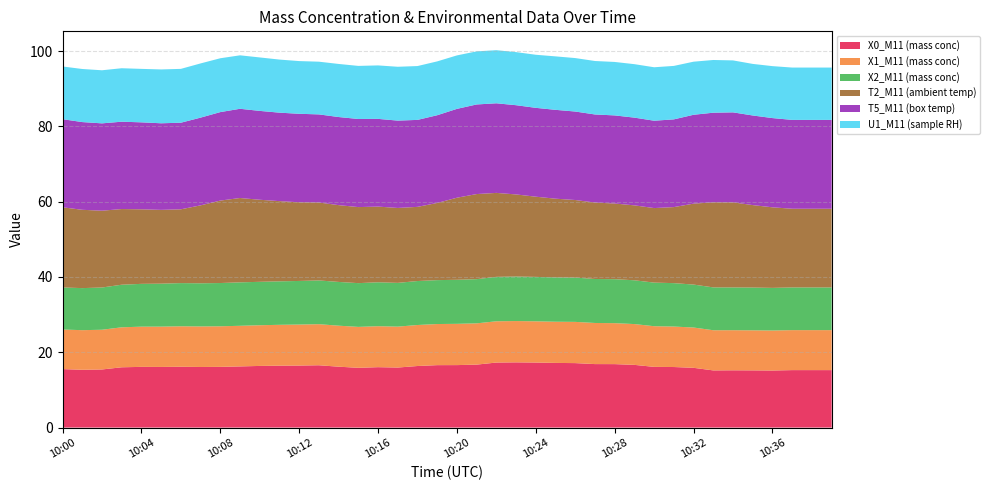

Reading left to right, list all the values displayed in this chart.

X0_M11 (mass conc): 10:00=15.5	10:01=15.3	10:02=15.4	10:03=16.0	10:04=16.1	10:05=16.1	10:06=16.1	10:07=16.1	10:08=16.1	10:09=16.2	10:10=16.4	10:11=16.4	10:12=16.5	10:13=16.6	10:14=16.2	10:15=15.9	10:16=16.0	10:17=15.9	10:18=16.4	10:19=16.6	10:20=16.6	10:21=16.7	10:22=17.3	10:23=17.3	10:24=17.3	10:25=17.2	10:26=17.1	10:27=16.9	10:28=16.9	10:29=16.6	10:30=16.1	10:31=16.1	10:32=15.9	10:33=15.2	10:34=15.2	10:35=15.2	10:36=15.2	10:37=15.3	10:38=15.3	10:39=15.3
X1_M11 (mass conc): 10:00=10.5	10:01=10.5	10:02=10.6	10:03=10.6	10:04=10.7	10:05=10.7	10:06=10.8	10:07=10.8	10:08=10.8	10:09=10.8	10:10=10.8	10:11=10.8	10:12=10.9	10:13=10.9	10:14=10.9	10:15=10.9	10:16=10.9	10:17=10.9	10:18=10.9	10:19=10.9	10:20=11.0	10:21=11.0	10:22=11.0	10:23=11.0	10:24=10.9	10:25=10.9	10:26=10.9	10:27=10.9	10:28=10.9	10:29=10.8	10:30=10.8	10:31=10.8	10:32=10.7	10:33=10.7	10:34=10.7	10:35=10.6	10:36=10.6	10:37=10.6	10:38=10.6	10:39=10.6
X2_M11 (mass conc): 10:00=11.2	10:01=11.2	10:02=11.2	10:03=11.3	10:04=11.4	10:05=11.4	10:06=11.5	10:07=11.5	10:08=11.5	10:09=11.5	10:10=11.5	10:11=11.6	10:12=11.6	10:13=11.6	10:14=11.6	10:15=11.6	10:16=11.7	10:17=11.6	10:18=11.7	10:19=11.7	10:20=11.7	10:21=11.7	10:22=11.8	10:23=11.8	10:24=11.8	10:25=11.8	10:26=11.8	10:27=11.7	10:28=11.7	10:29=11.6	10:30=11.6	10:31=11.5	10:32=11.4	10:33=11.4	10:34=11.4	10:35=11.4	10:36=11.3	10:37=11.3	10:38=11.3	10:39=11.3
T2_M11 (ambient temp): 10:00=21.3	10:01=20.8	10:02=20.4	10:03=20.1	10:04=19.8	10:05=19.6	10:06=19.6	10:07=20.7	10:08=21.9	10:09=22.4	10:10=21.8	10:11=21.3	10:12=20.9	10:13=20.7	10:14=20.4	10:15=20.2	10:16=20.1	10:17=19.9	10:18=19.7	10:19=20.5	10:20=21.8	10:21=22.6	10:22=22.3	10:23=21.8	10:24=21.3	10:25=20.9	10:26=20.6	10:27=20.3	10:28=20.1	10:29=19.9	10:30=19.8	10:31=20.2	10:32=21.5	10:33=22.6	10:34=22.6	10:35=21.9	10:36=21.4	10:37=20.9	10:38=20.9	10:39=20.9
T5_M11 (box temp): 10:00=23.4	10:01=23.3	10:02=23.2	10:03=23.2	10:04=23.1	10:05=23.0	10:06=23.0	10:07=23.3	10:08=23.5	10:09=23.7	10:10=23.6	10:11=23.5	10:12=23.5	10:13=23.4	10:14=23.4	10:15=23.4	10:16=23.3	10:17=23.2	10:18=23.1	10:19=23.3	10:20=23.6	10:21=23.8	10:22=23.8	10:23=23.7	10:24=23.6	10:25=23.6	10:26=23.5	10:27=23.4	10:28=23.4	10:29=23.3	10:30=23.2	10:31=23.3	10:32=23.6	10:33=23.8	10:34=23.9	10:35=23.8	10:36=23.7	10:37=23.6	10:38=23.6	10:39=23.6
U1_M11 (sample RH): 10:00=14.0	10:01=14.1	10:02=14.1	10:03=14.2	10:04=14.2	10:05=14.3	10:06=14.3	10:07=14.4	10:08=14.3	10:09=14.2	10:10=14.2	10:11=14.1	10:12=14.0	10:13=14.0	10:14=14.1	10:15=14.1	10:16=14.2	10:17=14.3	10:18=14.3	10:19=14.3	10:20=14.2	10:21=14.1	10:22=14.1	10:23=14.1	10:24=14.1	10:25=14.2	10:26=14.2	10:27=14.2	10:28=14.2	10:29=14.2	10:30=14.2	10:31=14.2	10:32=14.1	10:33=14.0	10:34=13.8	10:35=13.7	10:36=13.8	10:37=13.9	10:38=13.9	10:39=13.9